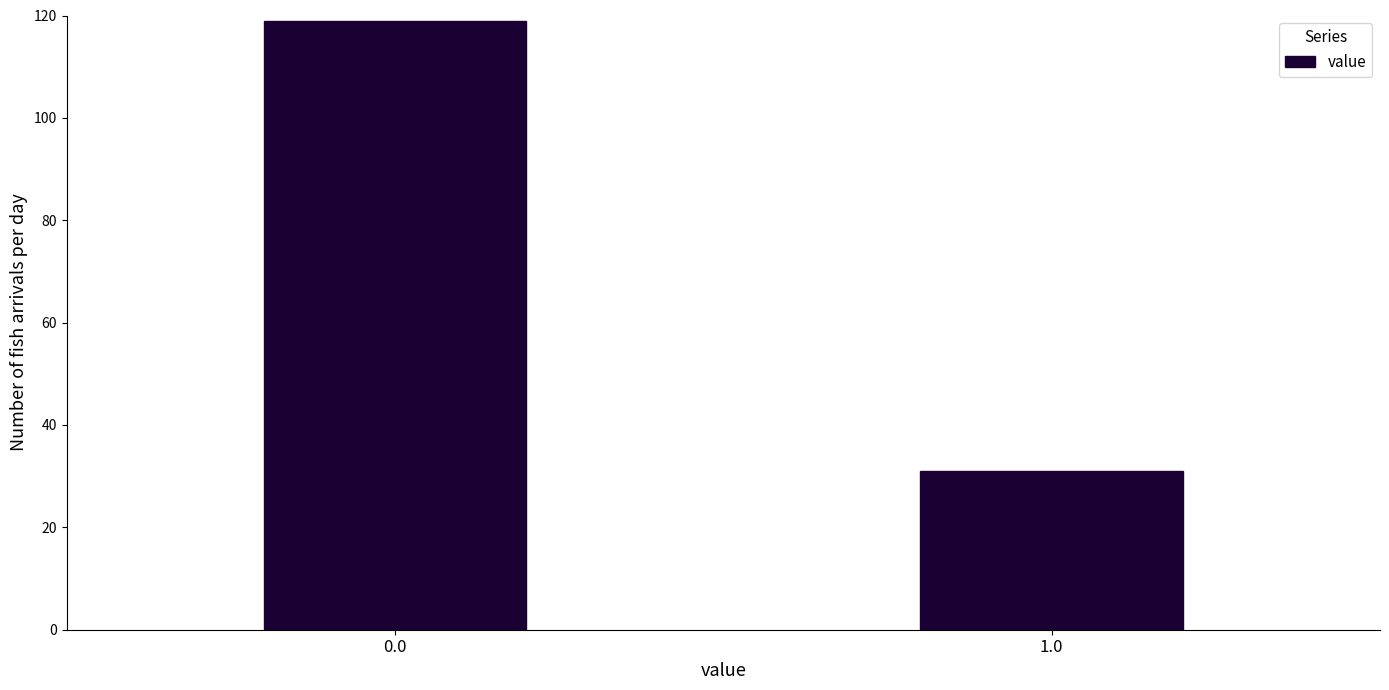

Reading left to right, extract all data points from this chart.

119	31